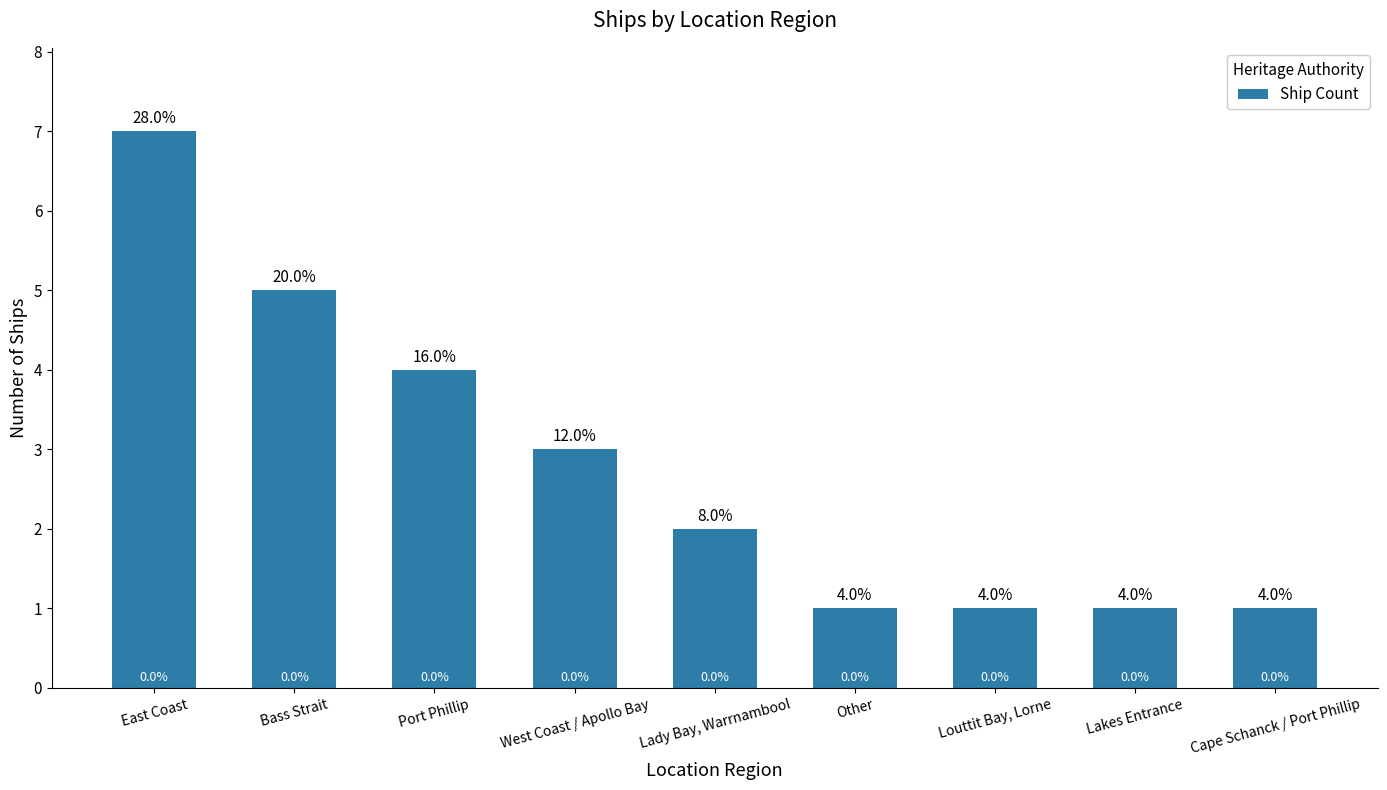

Are the bars horizontal?

No